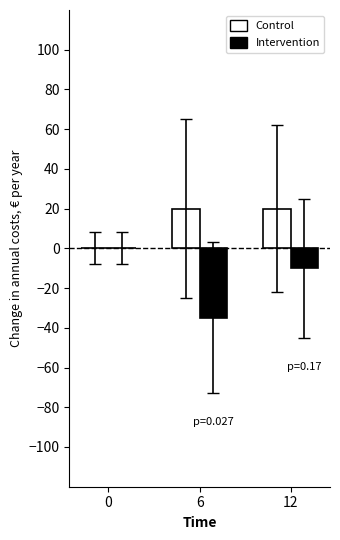

Reading right to left, what are all the values shown in this chart?

Control: 12=20	6=20	0=0
Intervention: 12=-10	6=-35	0=0